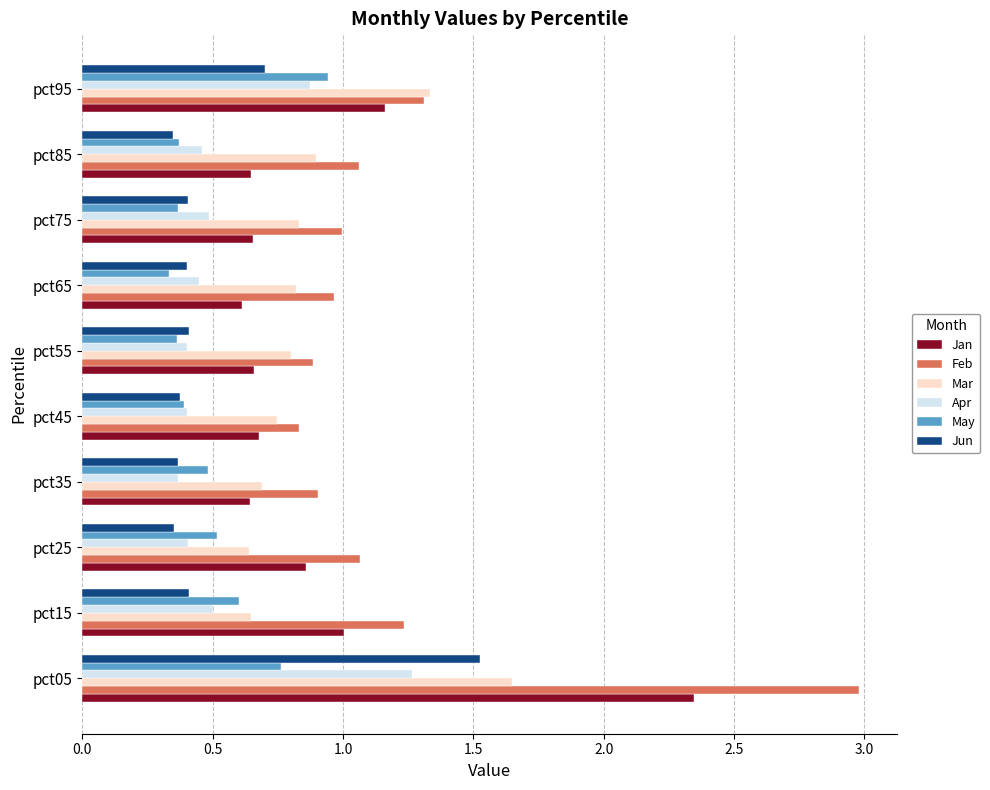

What is the maximum value shown in the chart?

3.0